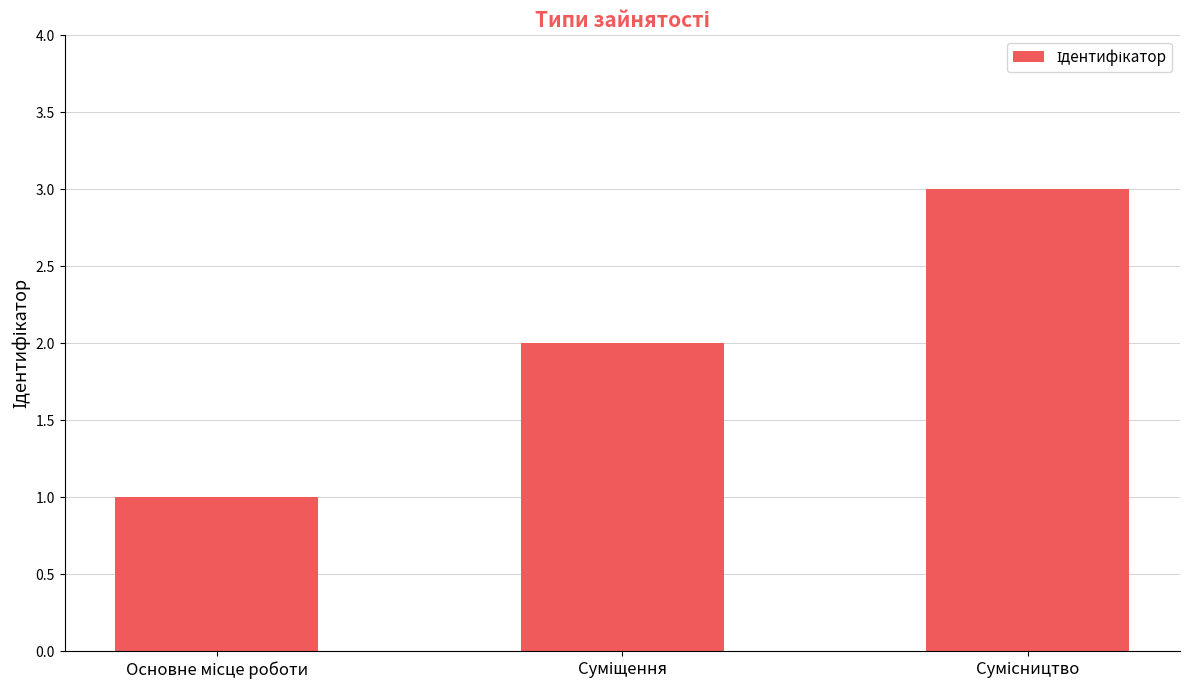

What is the sum of all values?

6